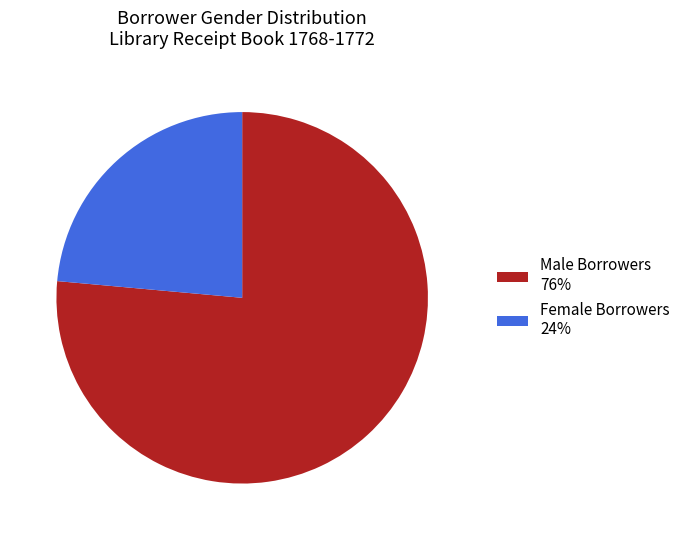

Which slice is the largest?

Male